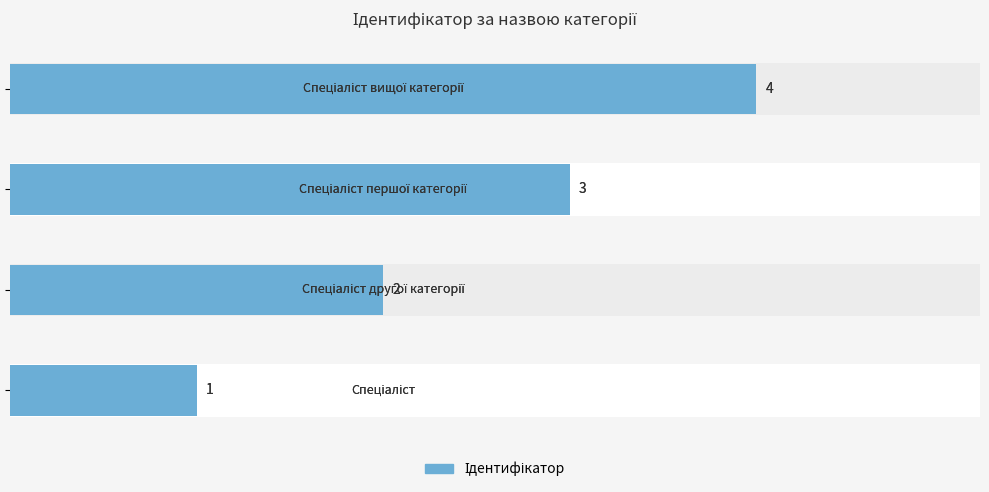

What is the difference between the maximum and minimum values?

3